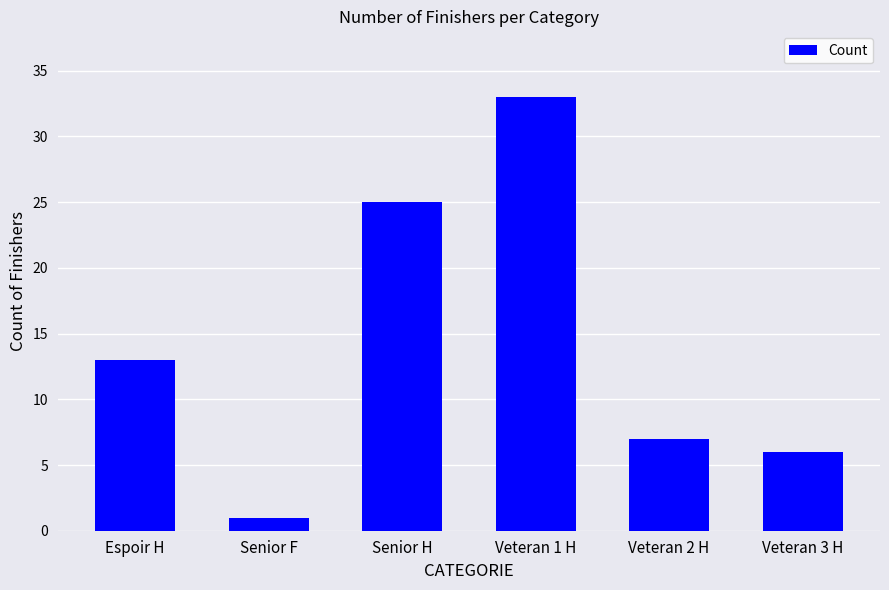

What value does the data have at Veteran 1 H?

33